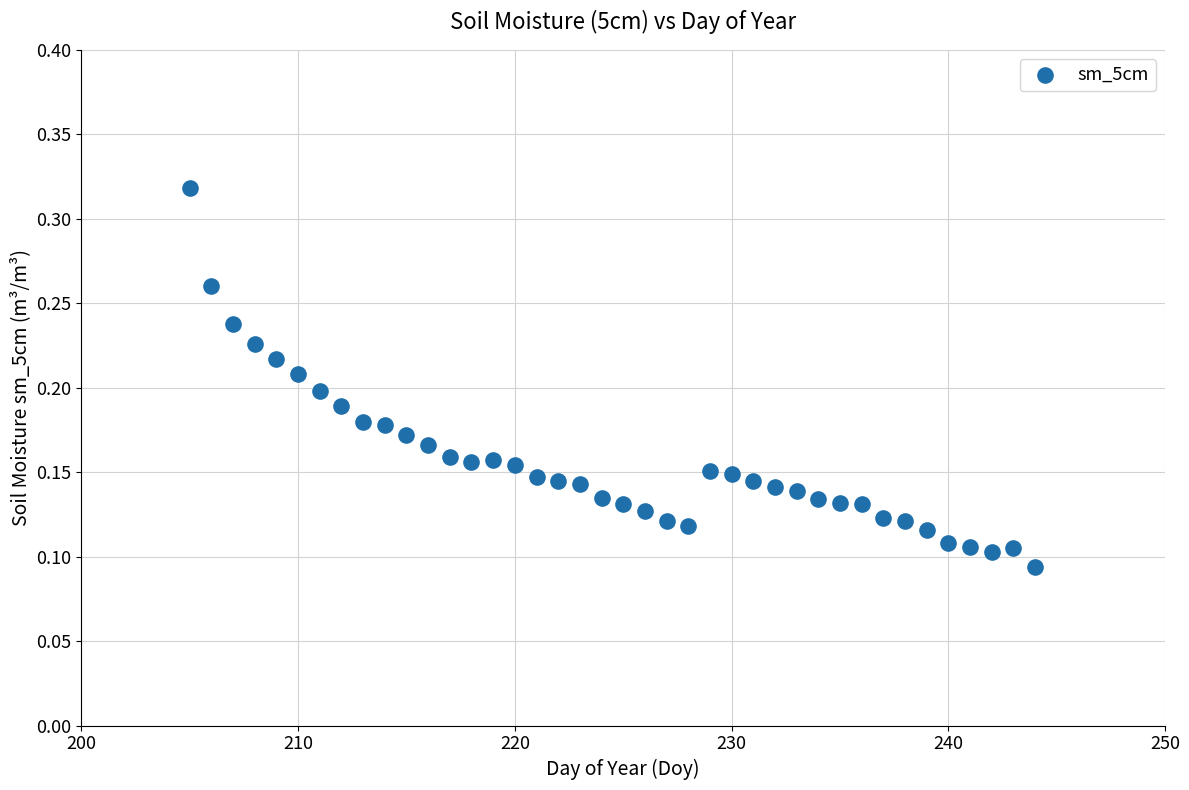

What is the range of X values (max minus min)?

39.0